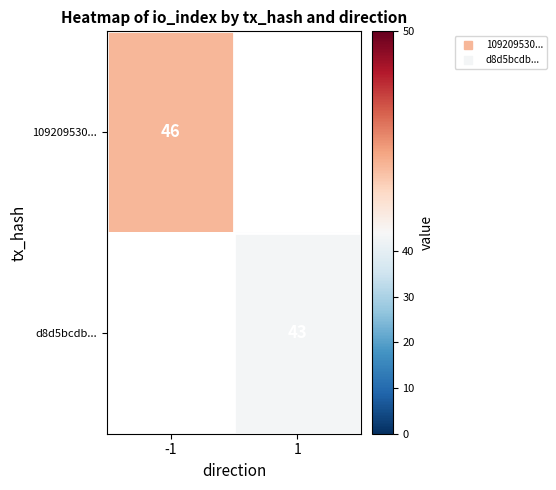

At how many categories does at least one series exceed 43?

1